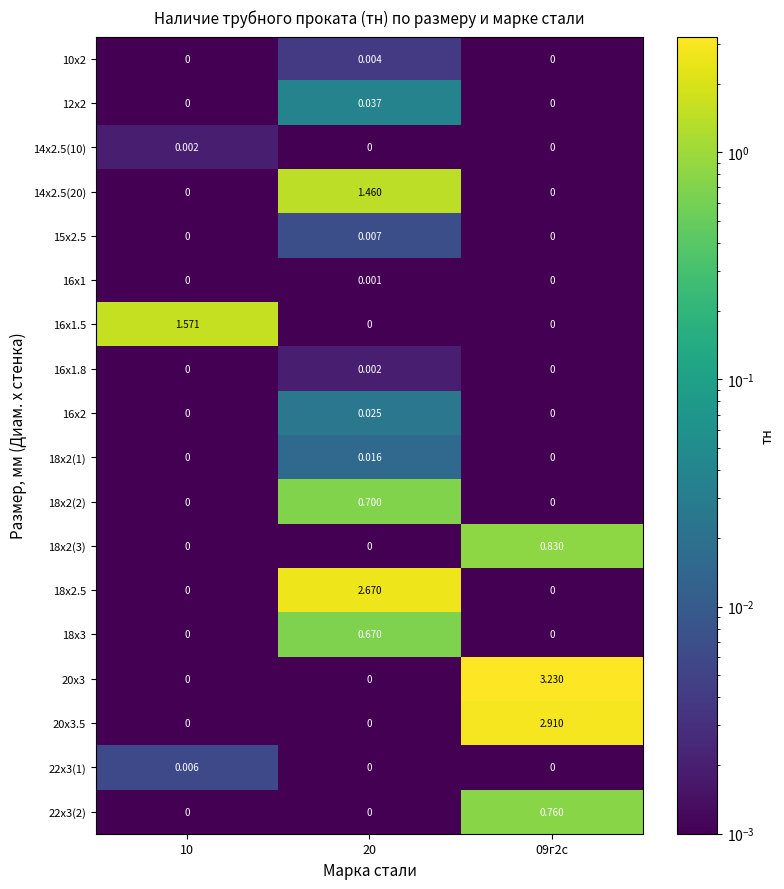

How many data points does each series have?

3